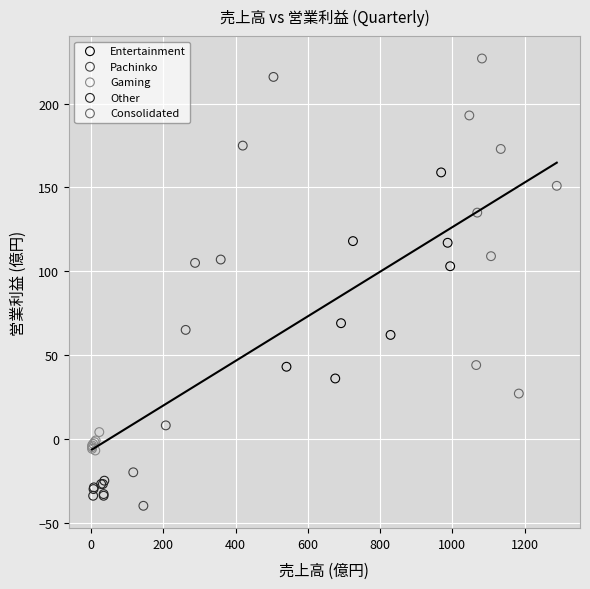

Which series has the widest spread of Y values?

Pachinko